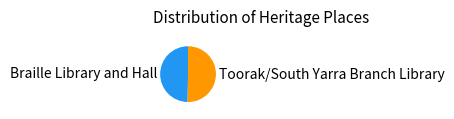

Does any single category account for the majority?

Yes